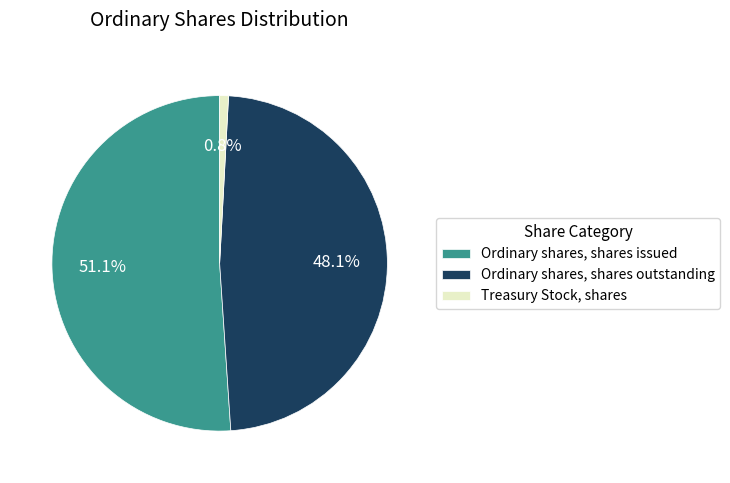

Rank the categories by value from highest to lowest.

Ordinary shares, shares issued, Ordinary shares, shares outstanding, Treasury Stock, shares